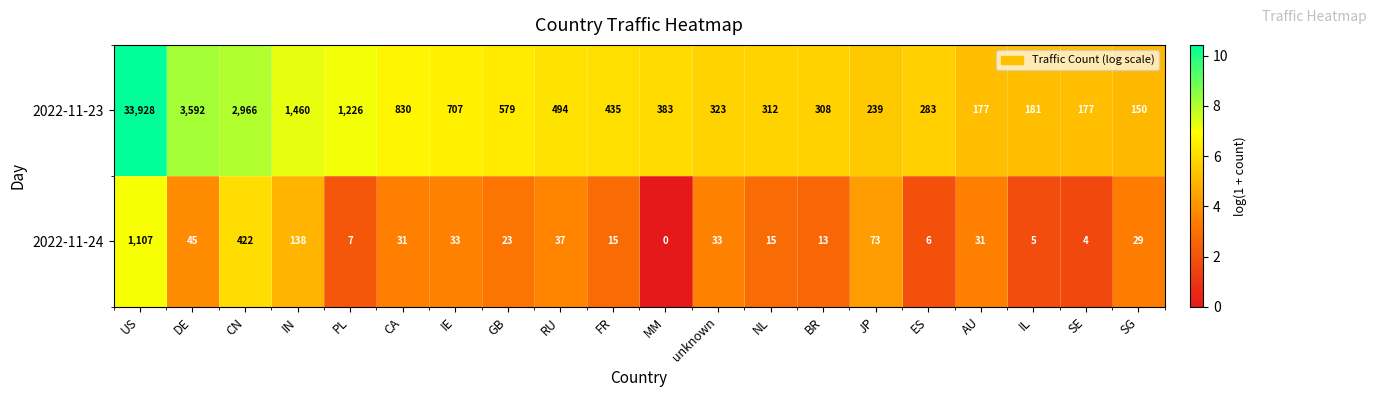

True or false: 2022-11-23 has a value of 1187 at CA.

False